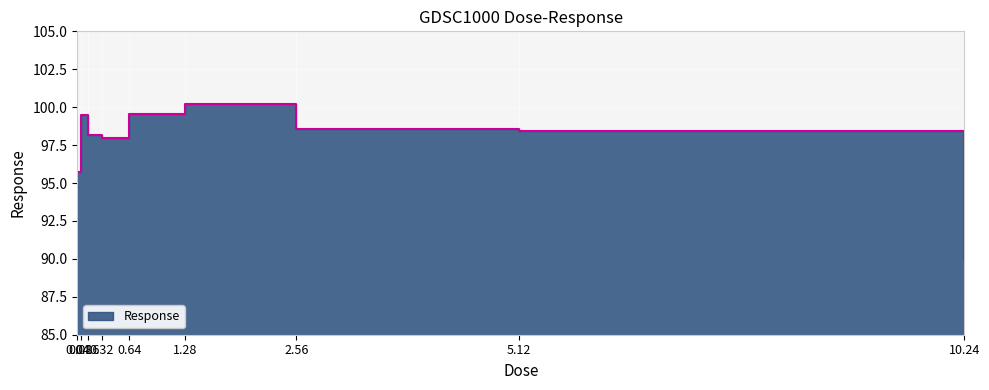

Does the chart display data point markers on the line(s)?

No